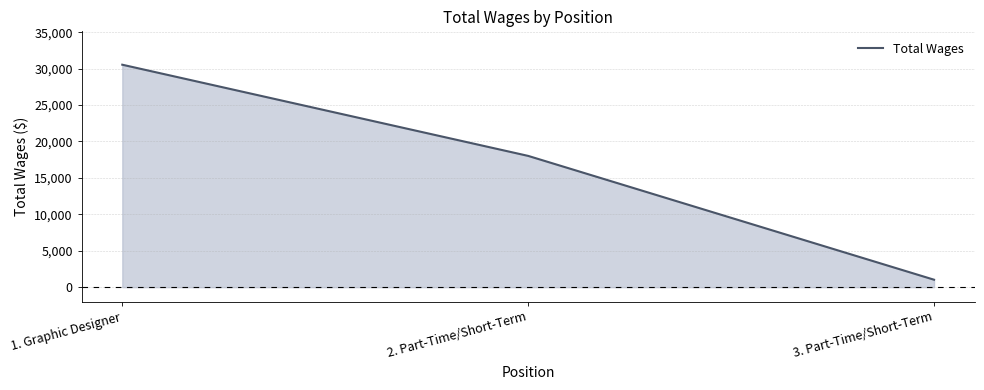

Between 1. Graphic Designer and 2. Part-Time/Short-Term, which is larger?

1. Graphic Designer